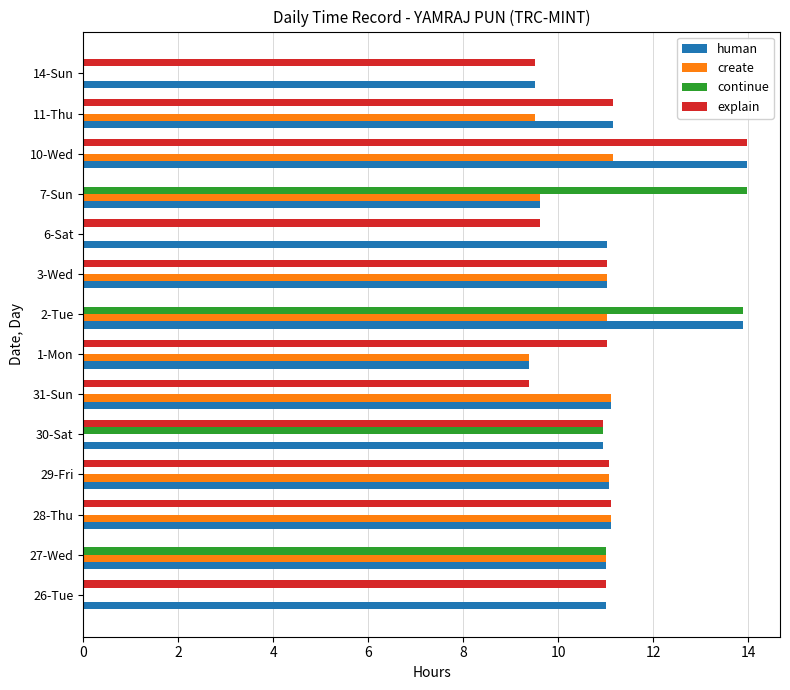

True or false: human has a value of 13.9 at 2-Tue.

True